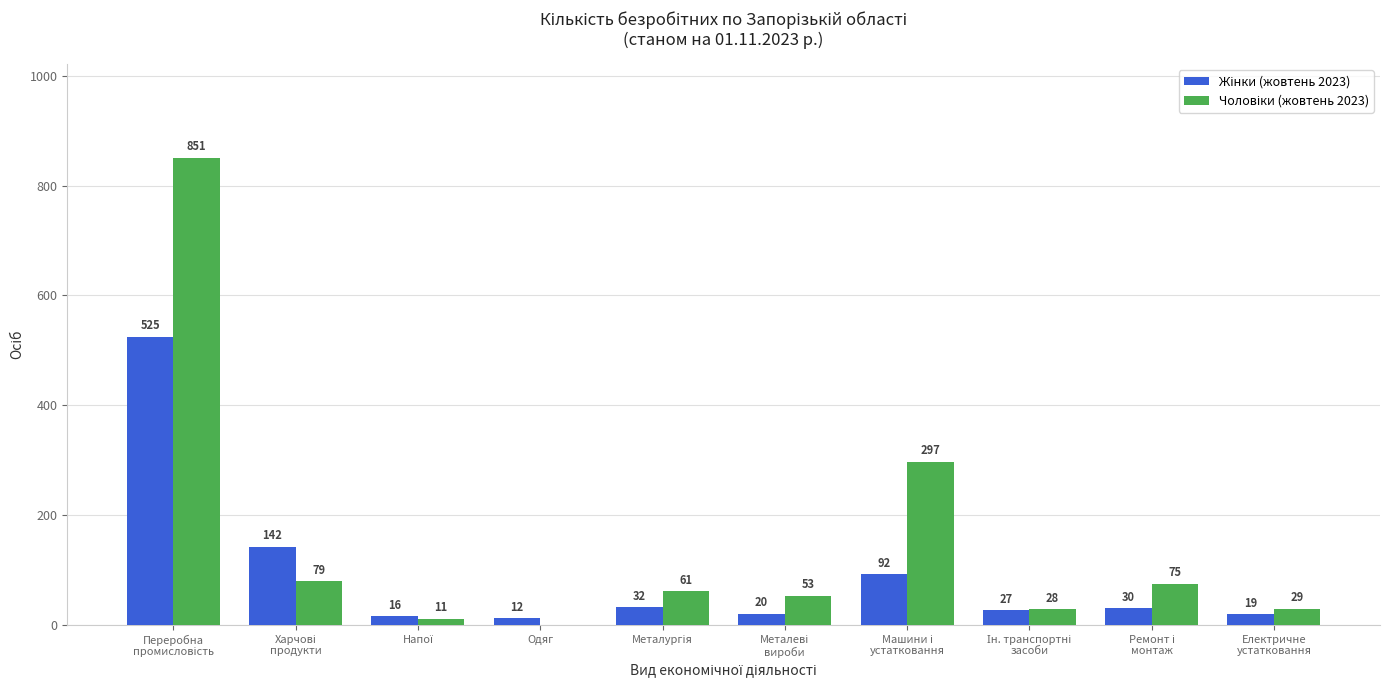

How many data points does each series have?

10